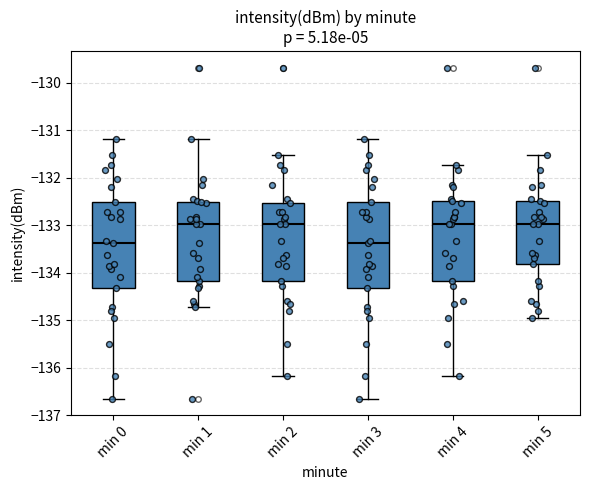

Reading left to right, transcribe this box plot: for each box, give where its median line is, the range the box spans, and where its two whiskers end, as read against the y-axis. The values are not printed on the chart, so give them approximately, as read against the axis.

min 0: median -133.4, box -134.3 to -132.5, whiskers -136.7 to -131.2
min 1: median -133.0, box -134.2 to -132.5, whiskers -134.7 to -131.2
min 2: median -133.0, box -134.2 to -132.5, whiskers -136.2 to -131.5
min 3: median -133.4, box -134.3 to -132.5, whiskers -136.7 to -131.2
min 4: median -133.0, box -134.2 to -132.5, whiskers -136.2 to -131.7
min 5: median -133.0, box -133.8 to -132.5, whiskers -134.9 to -131.5